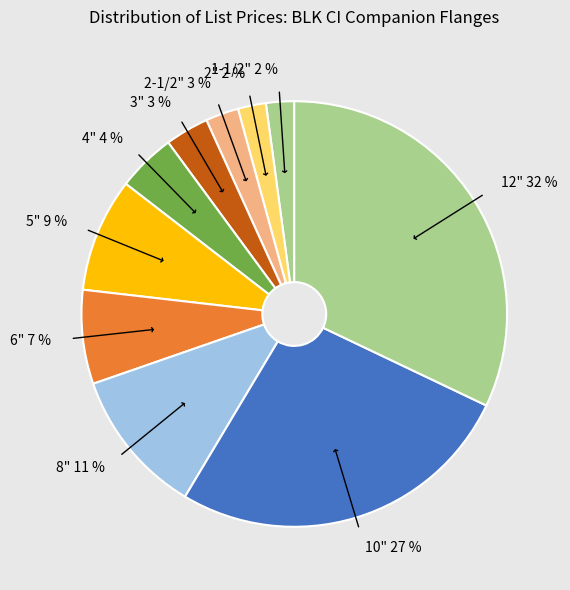

To the nearest percent, what is the difference between the 12" and 5" slice percentages?

23%